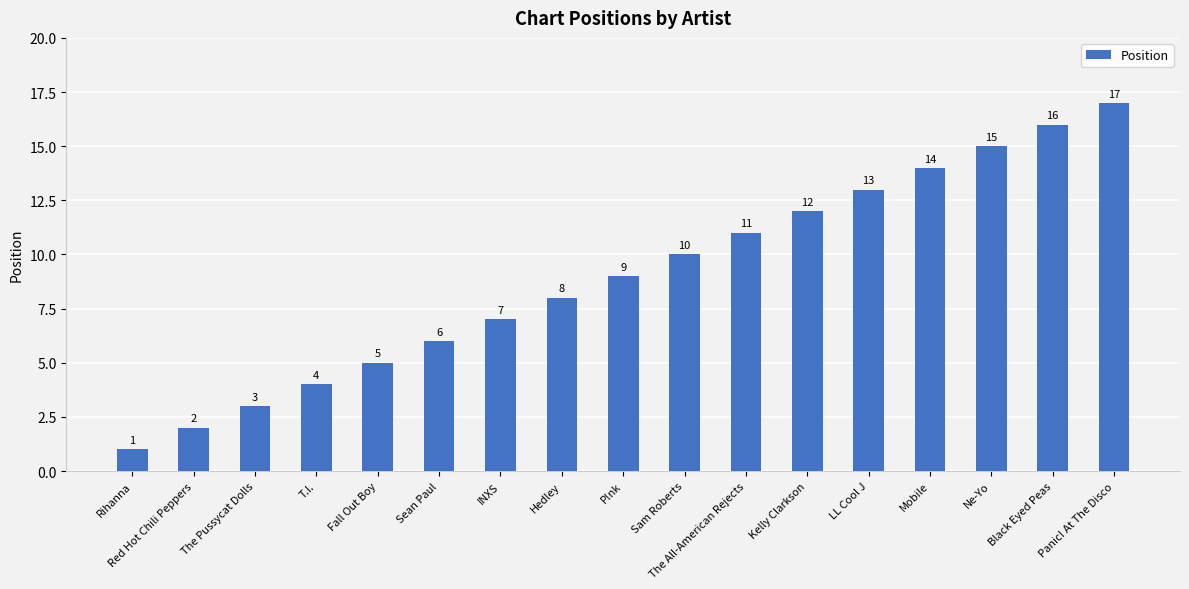

How many data points are less than 9?

8